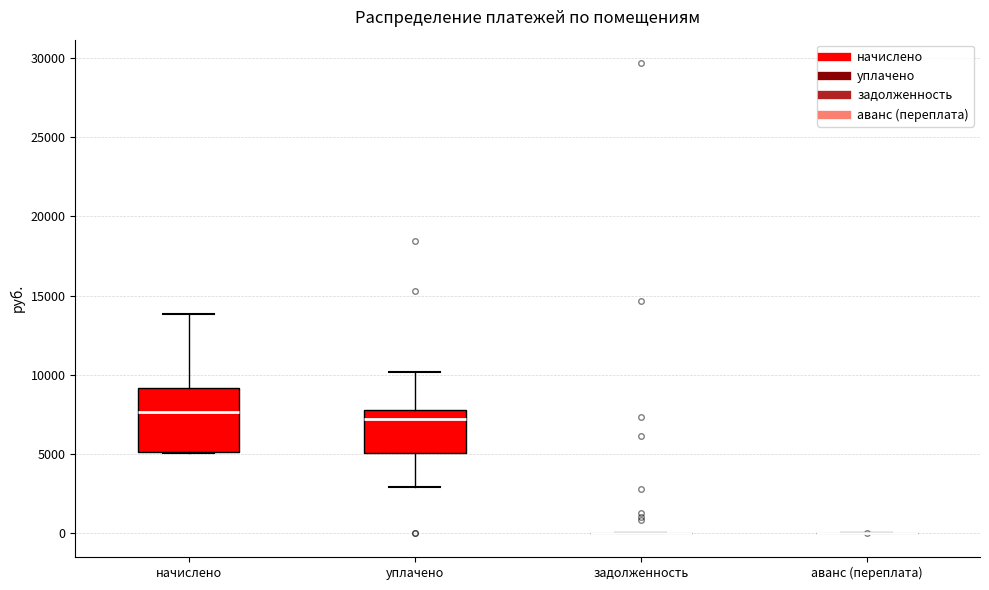

Reading left to right, read every box against the y-axis: the position of its median line, the range the box covers, and the ends of its whiskers. The values are not printed on the chart, so give them approximately, as read against the axis.

начислено: median 7500, box 5000 to 9000, whiskers 5000 to 14000
уплачено: median 7000, box 5000 to 8000, whiskers 3000 to 10000
задолженность: box collapsed to a line at 0, whiskers 0 to 0
аванс (переплата): box collapsed to a line at 0, whiskers 0 to 0